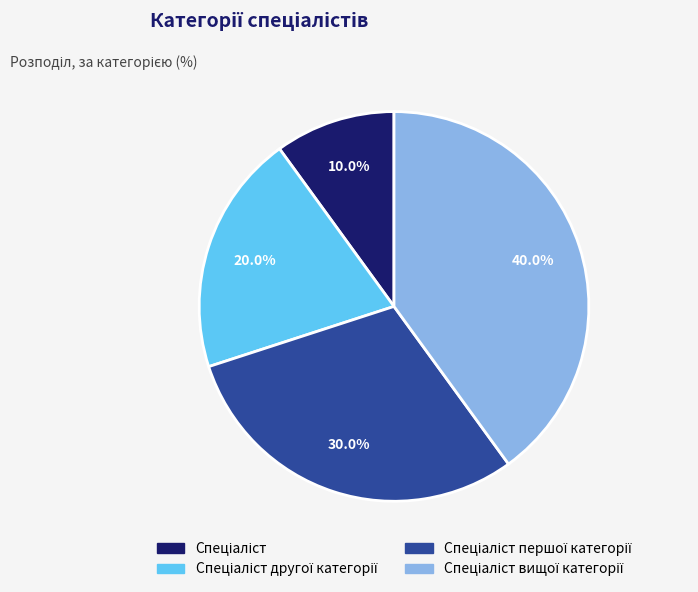

Does any single category account for the majority?

No